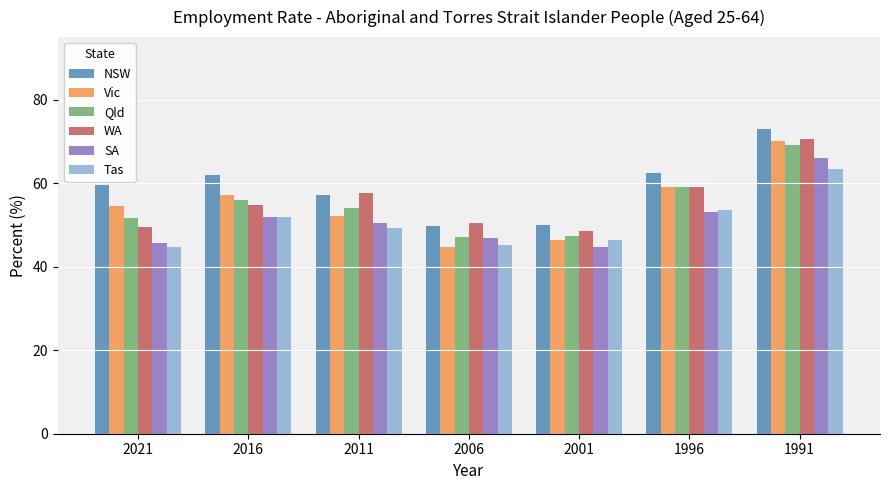

How many bars are there in each group?

6